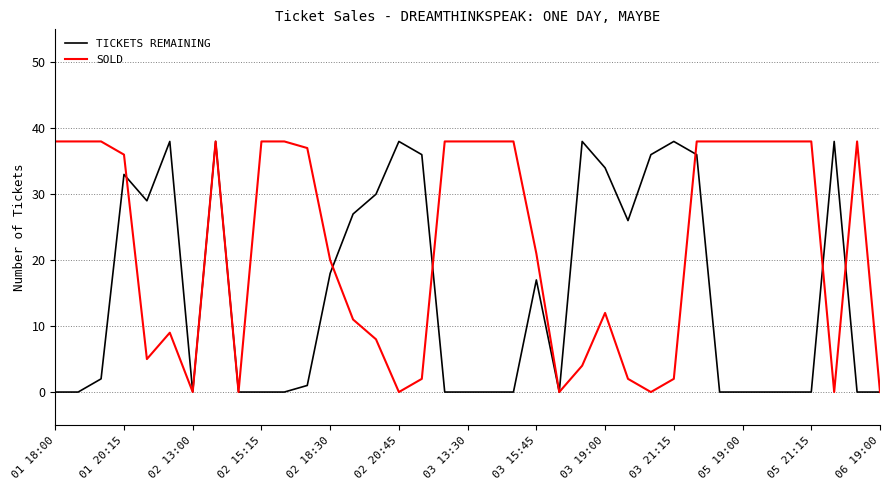

List the series in order of their overall mean, highest first.

SOLD, TICKETS REMAINING